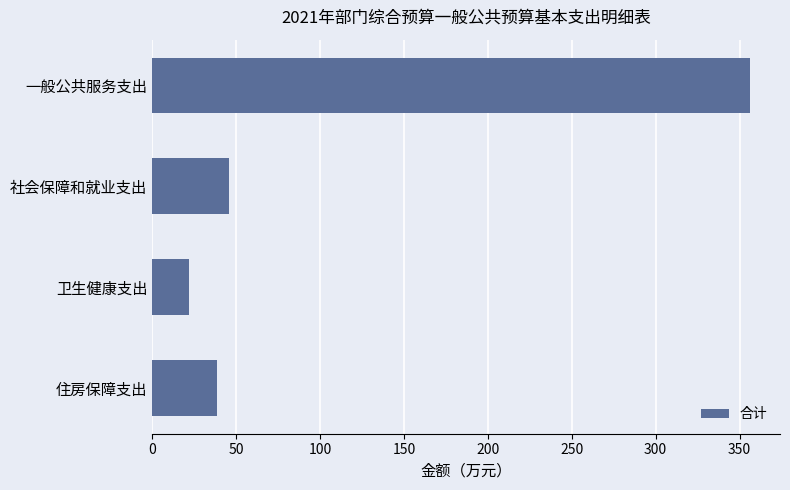

Approximately how many times larger is the value at 社会保障和就业支出 compared to 住房保障支出?

1.2